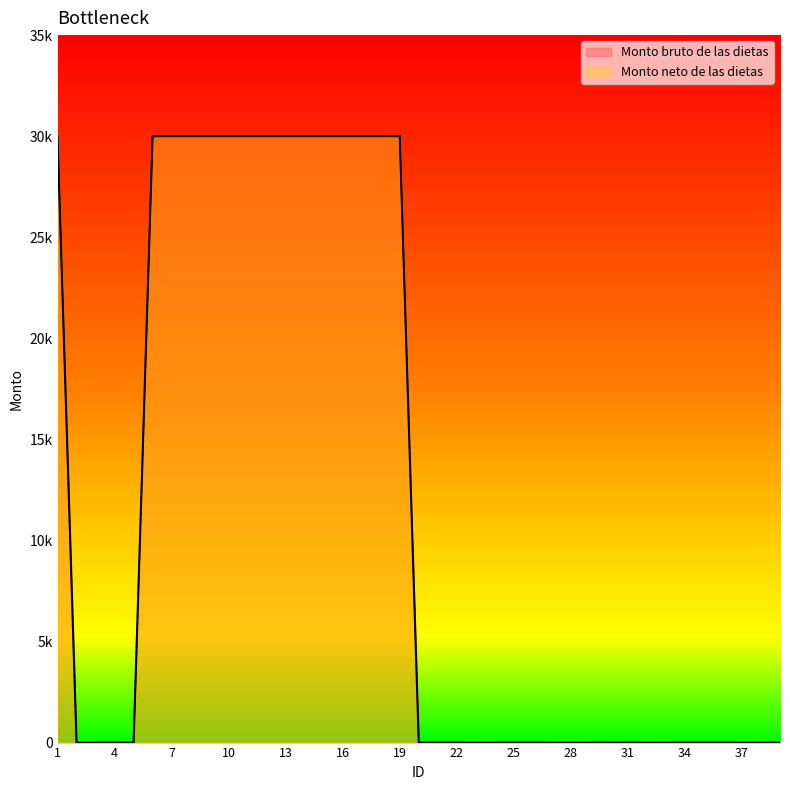

Which has a higher value, 34 or 32?

34